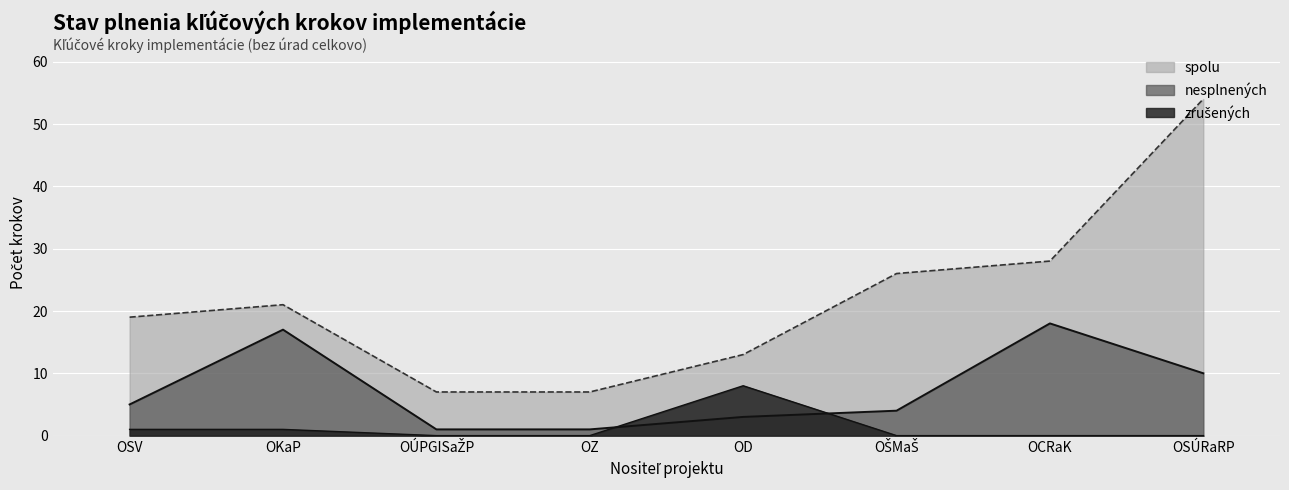

Which series has the largest range (max minus min)?

spolu